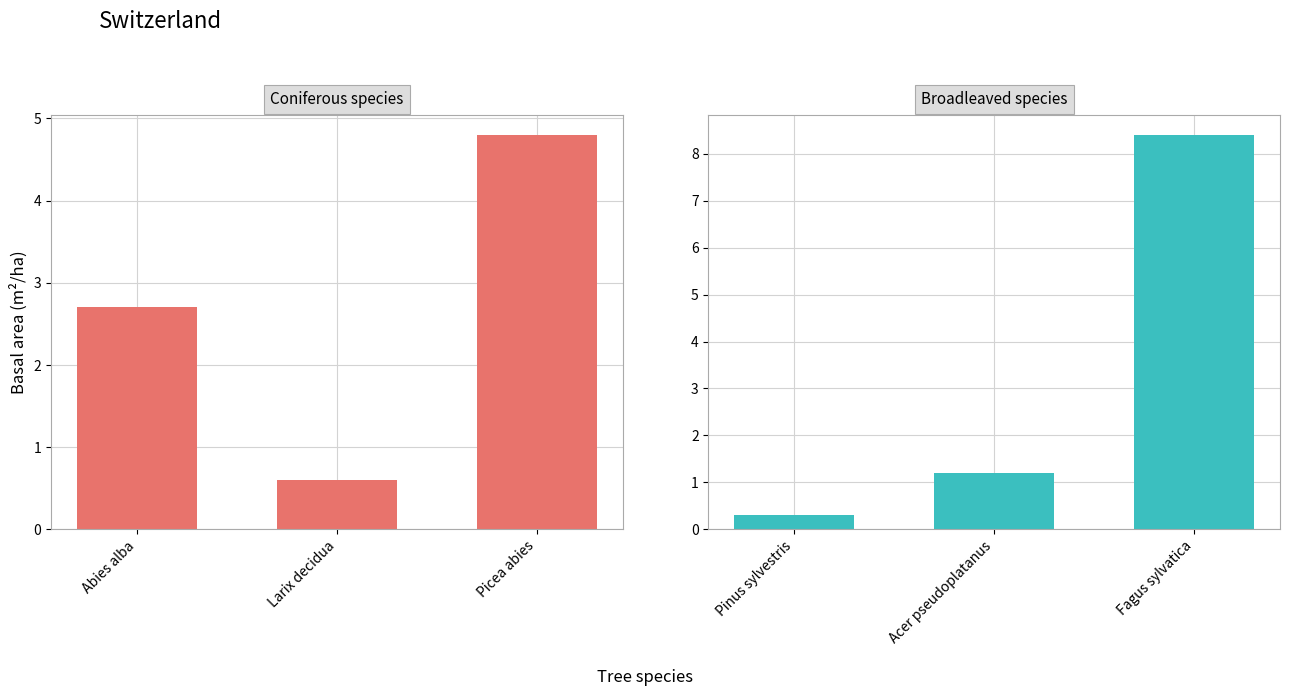

What is the label of the 3rd bar from the right?

Pinus sylvestris